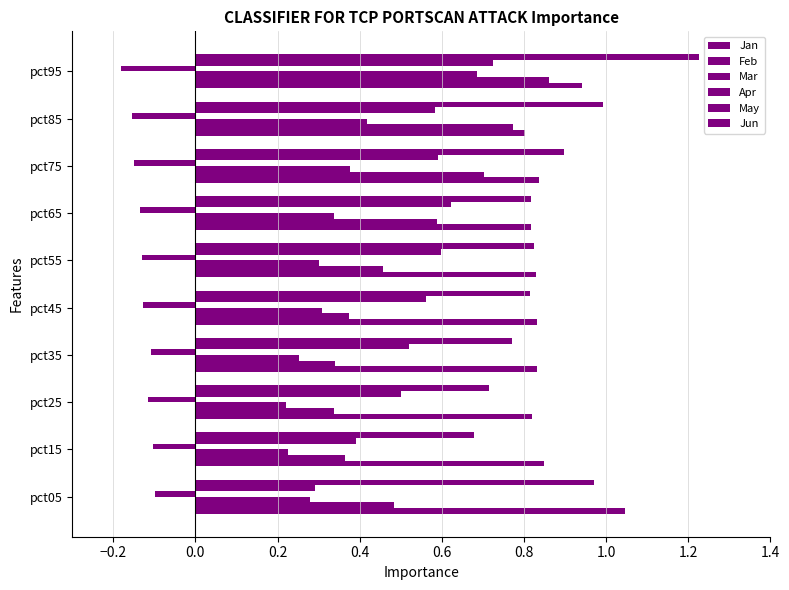

Count the number of data series in this chart.

6